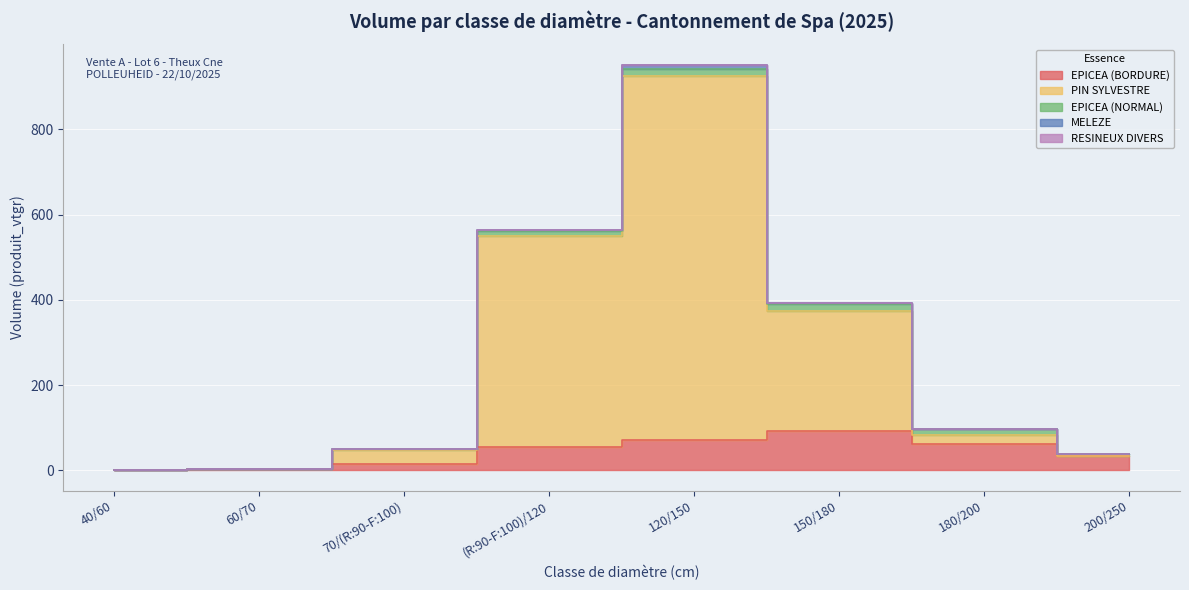

How many distinct data groups are displayed?

5